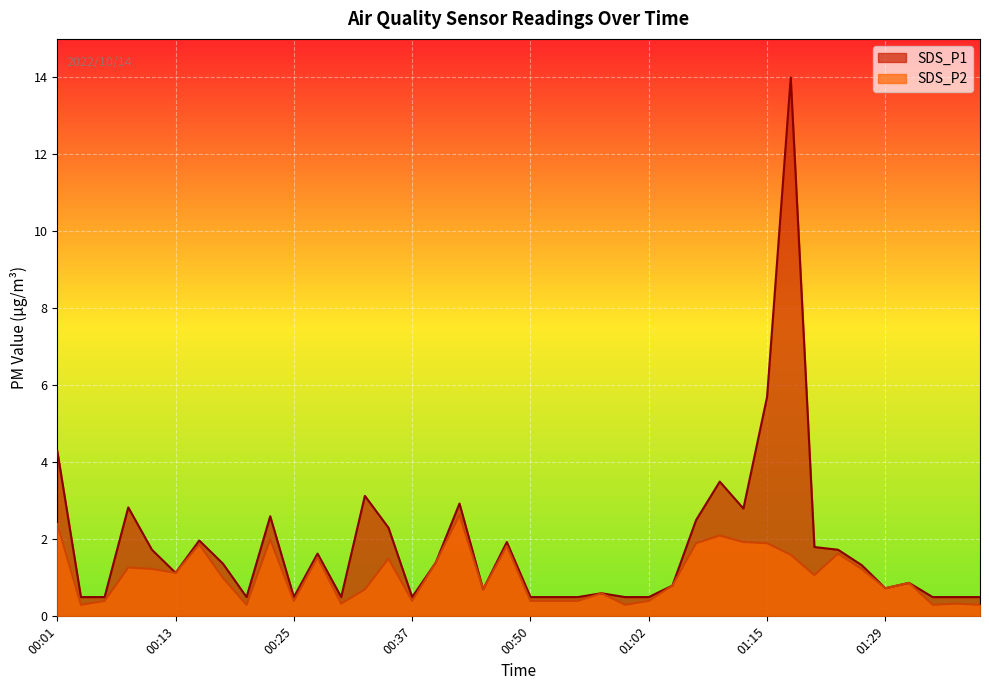

True or false: SDS_P2 and SDS_P1 intersect in this chart.

False